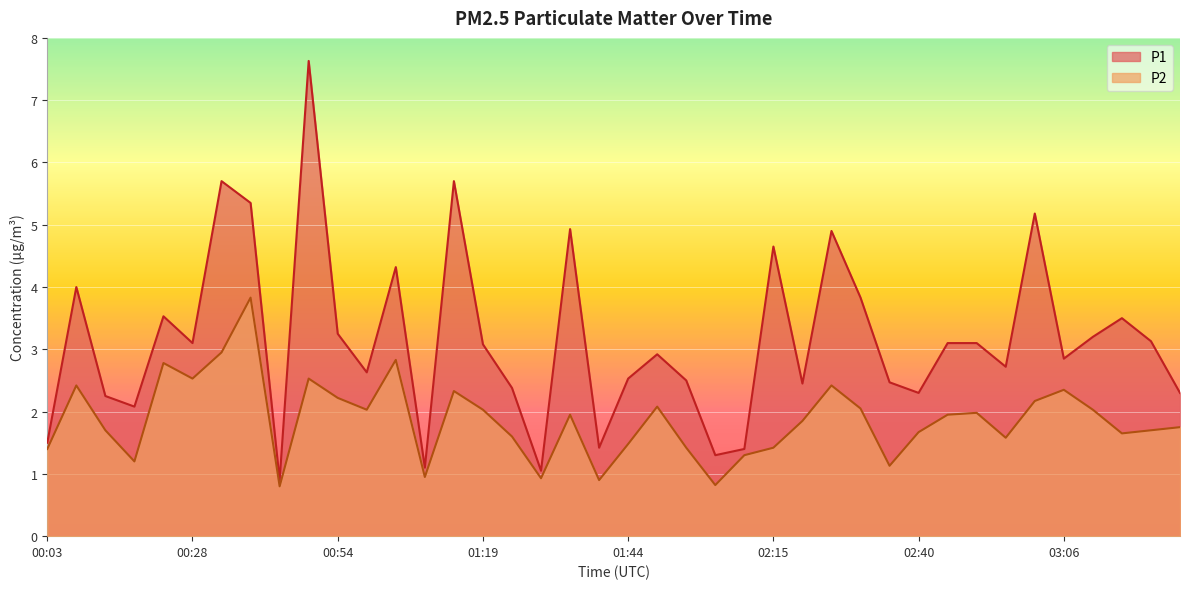

Rank the series at 01:34 from highest to lowest value.

P1, P2